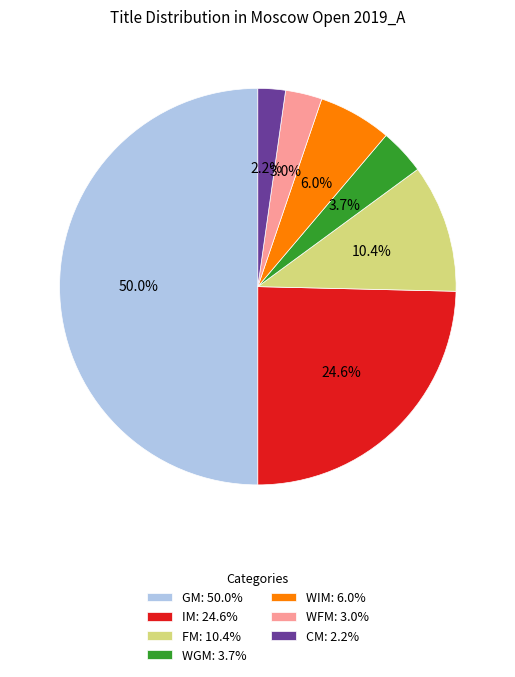

Which has a higher value, IM or WIM?

IM